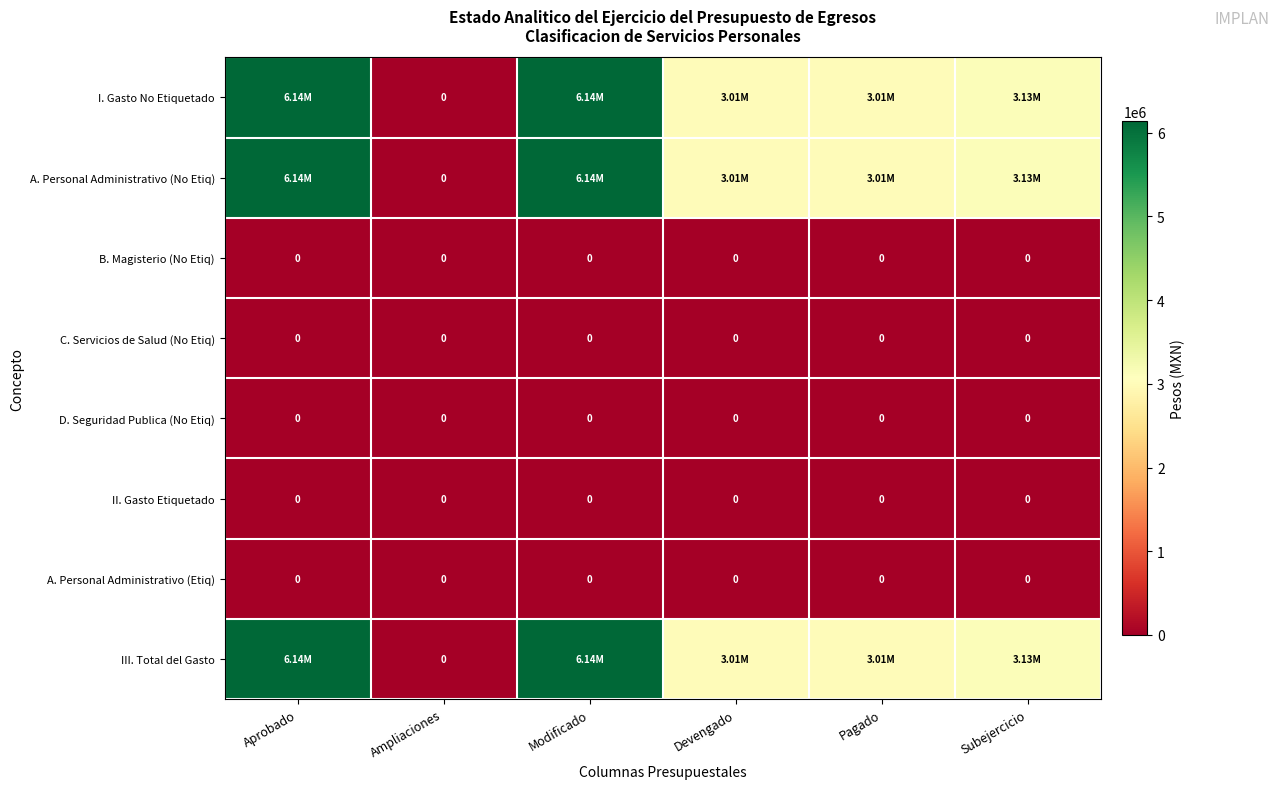

At how many categories does at least one series exceed 2338976?

5